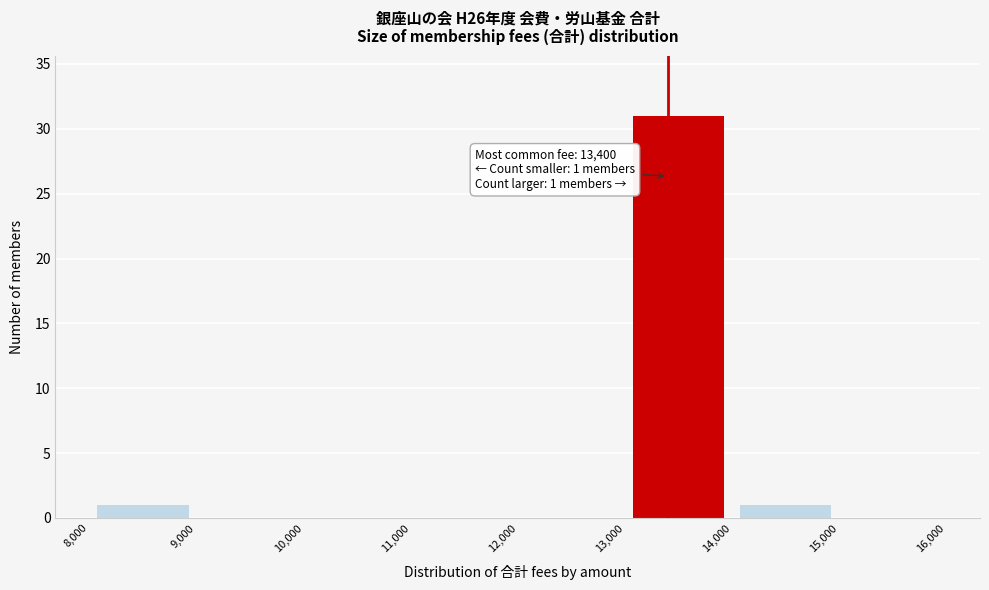

Which range on the x-axis has the tallest bar?

13,000 to 14,000